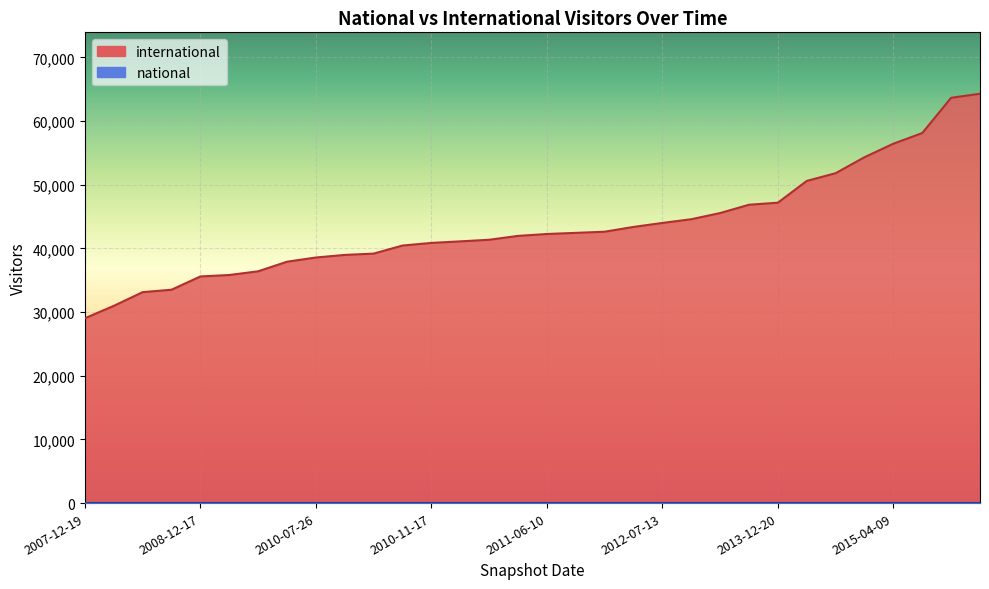

Rank the categories by value from highest to lowest.

2016-01-04, 2015-10-01, 2015-07-03, 2015-04-09, 2015-01-19, 2014-09-08, 2014-03-28, 2013-12-20, 2013-09-10, 2013-07-09, 2012-10-31, 2012-07-13, 2012-03-26, 2012-01-18, 2013-05-21, 2011-06-10, 2011-09-05, 2011-02-21, 2013-02-20, 2010-11-17, 2012-12-11, 2010-04-01, 2009-12-16, 2010-07-26, 2009-09-25, 2009-06-17, 2009-04-06, 2008-12-17, 2008-10-10, 2008-06-27, 2008-04-01, 2007-12-19